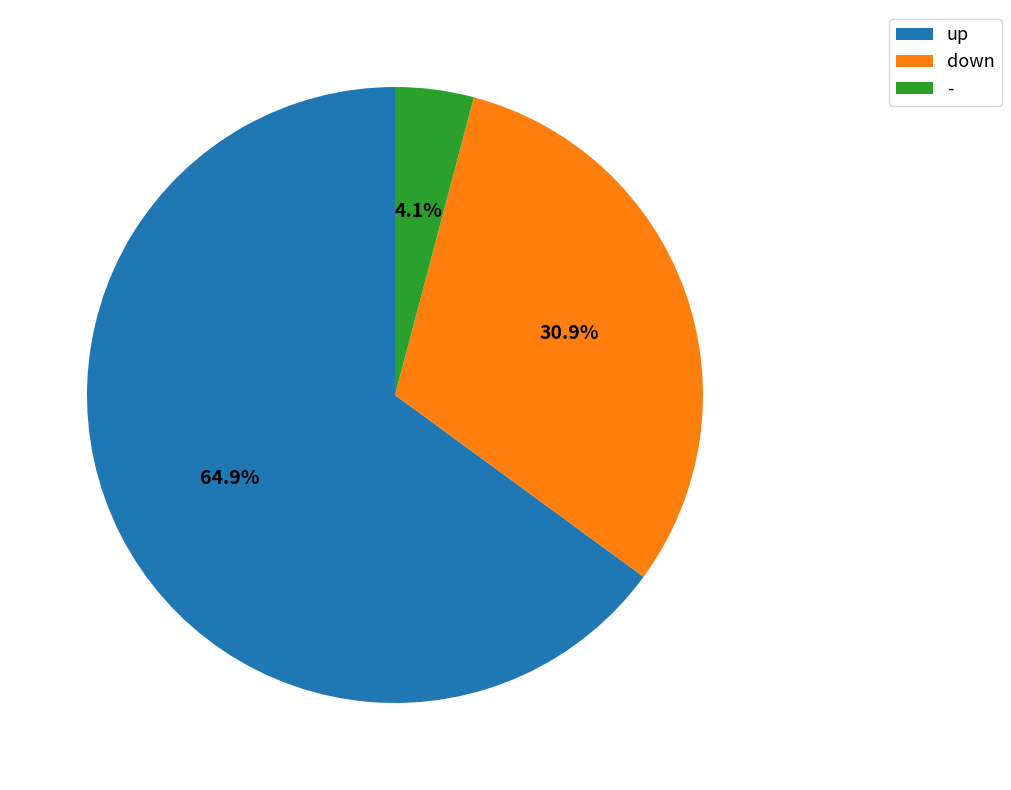

What percentage is the - slice, to the nearest percent?

4%